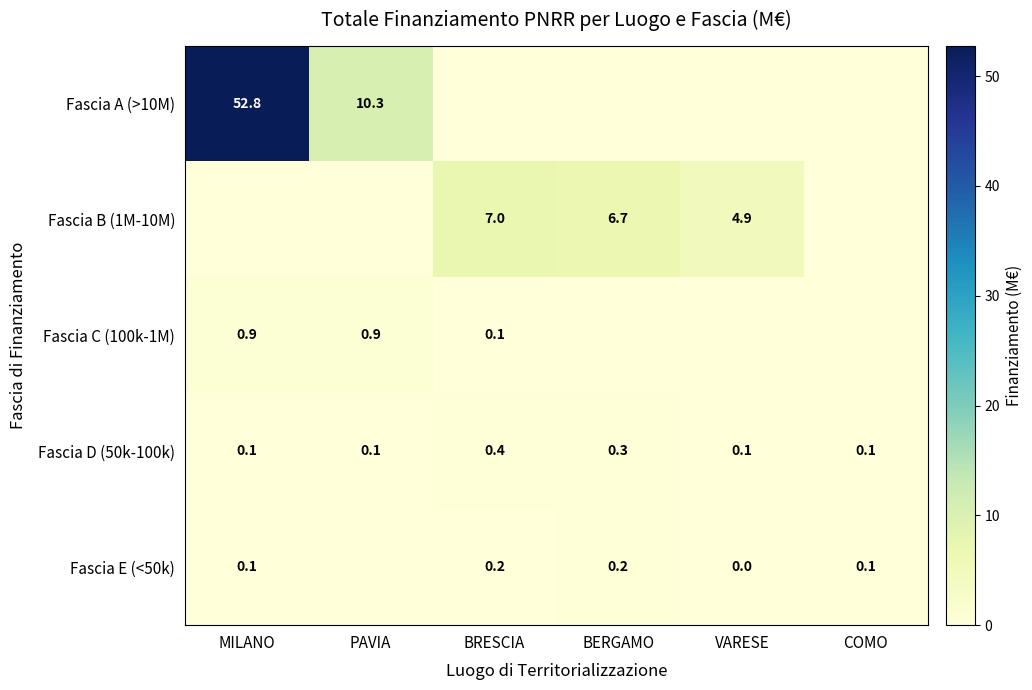

True or false: Fascia E (<50k) has a value of 0.2 at BRESCIA.

True